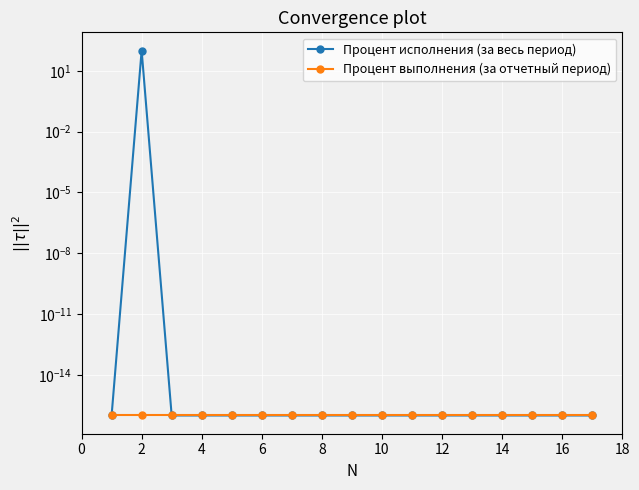

Reading left to right, transcribe all the data shown in this chart.

Процент исполнения (за весь период): 0.0	100.0	0.0	0.0	0.0	0.0	0.0	0.0	0.0	0.0	0.0	0.0	0.0	0.0	0.0	0.0	0.0
Процент выполнения (за отчетный период): 0.0	0.0	0.0	0.0	0.0	0.0	0.0	0.0	0.0	0.0	0.0	0.0	0.0	0.0	0.0	0.0	0.0